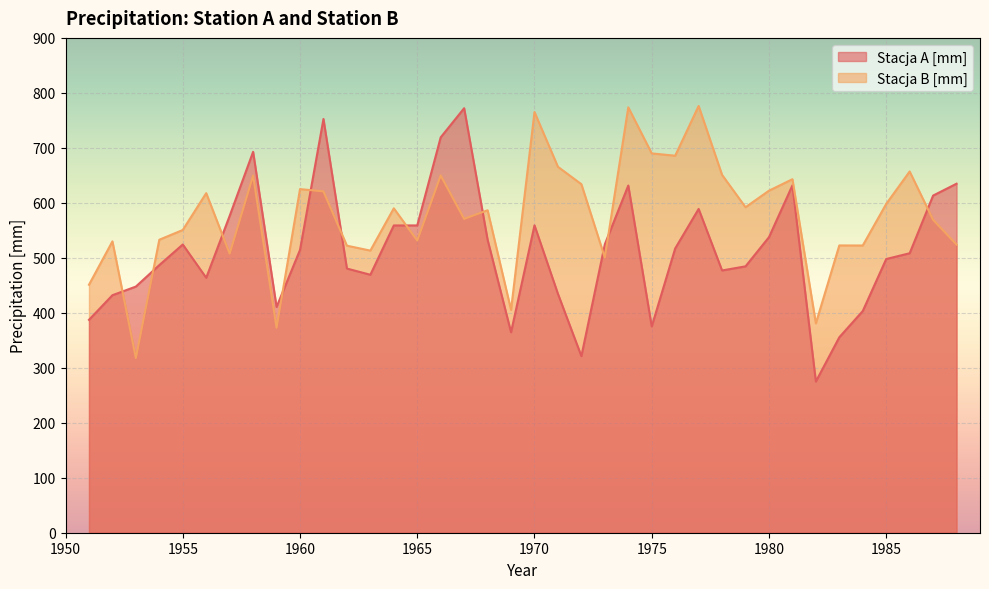

What is the minimum value for Stacja B [mm]?

317.7